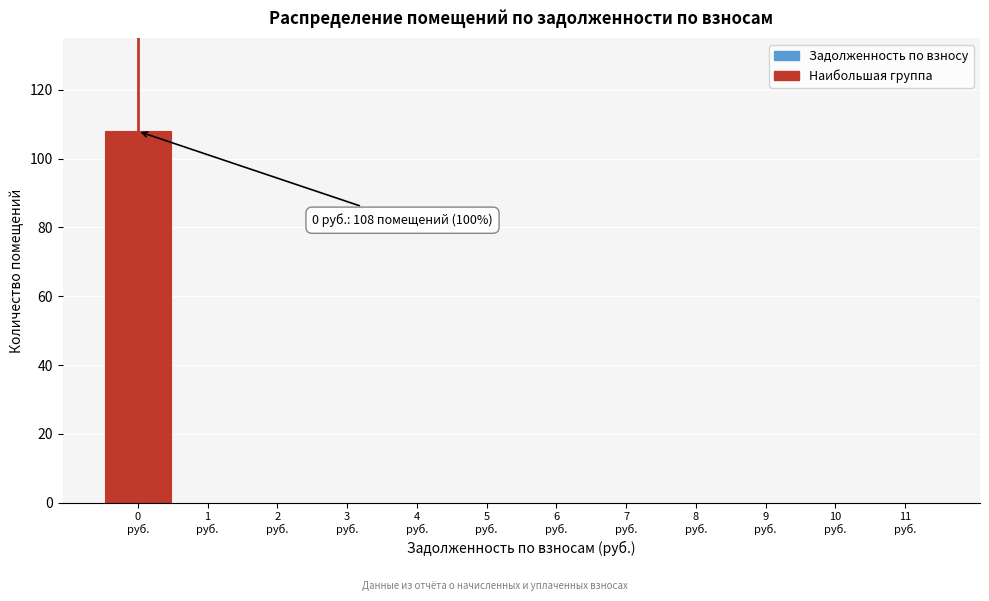

Over which range of the x-axis is the bar tallest?

-0.5 to 0.5